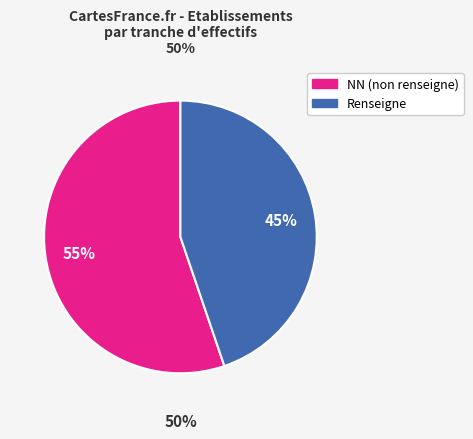

Is the sum of 11 and 02 greater than half?

No